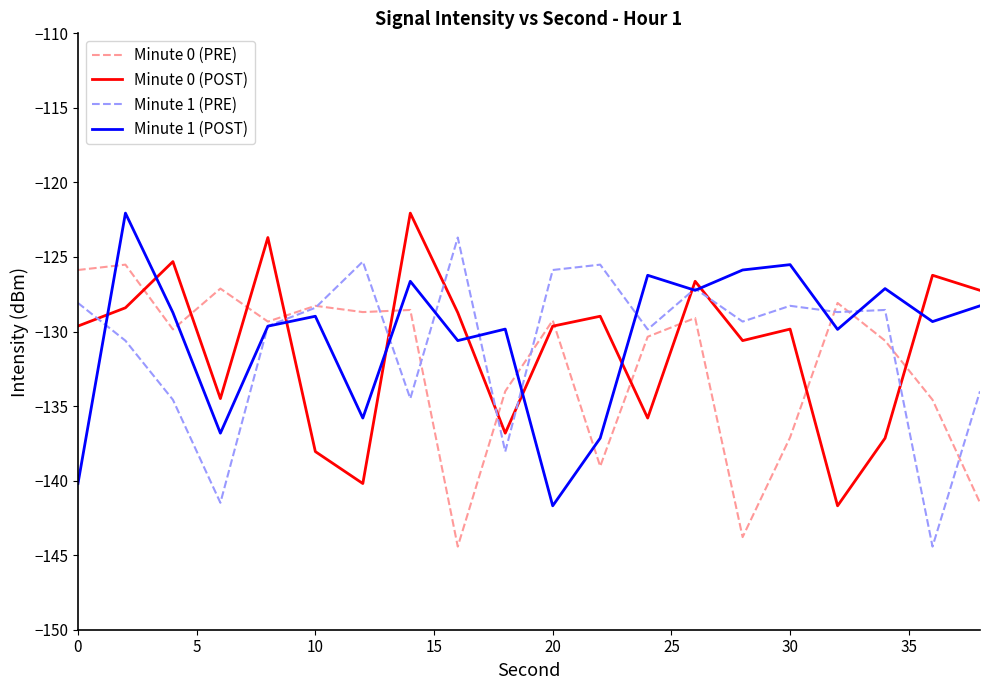

What is the minimum value for Minute 0 (POST)?

-141.7